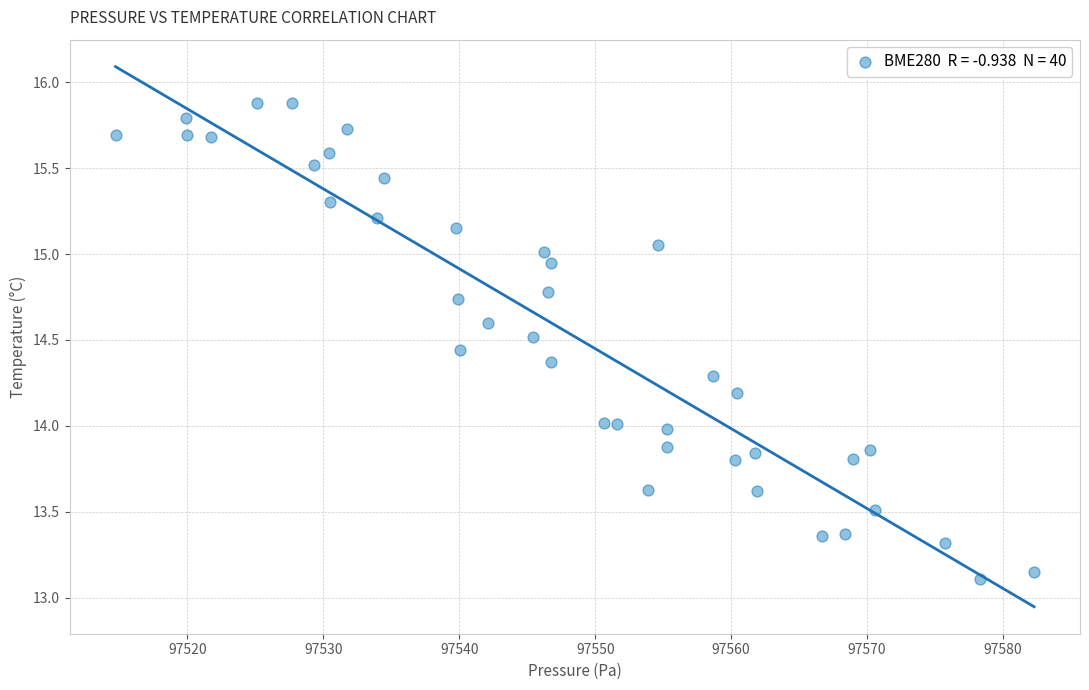

What is the range of X values (max minus min)?

67.6